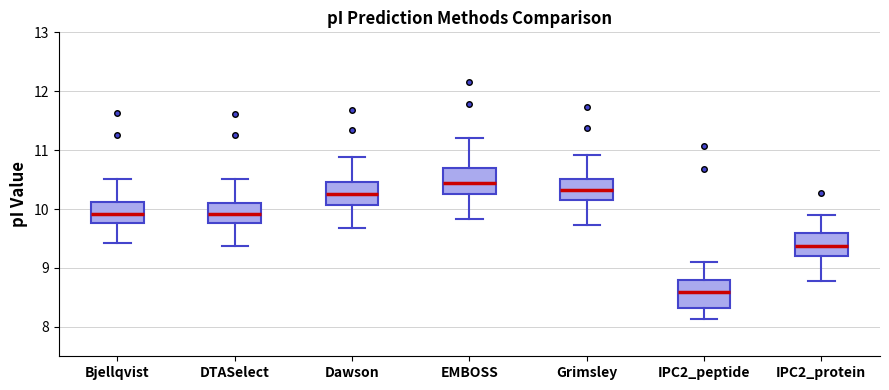

Which box's median line is the highest?

EMBOSS